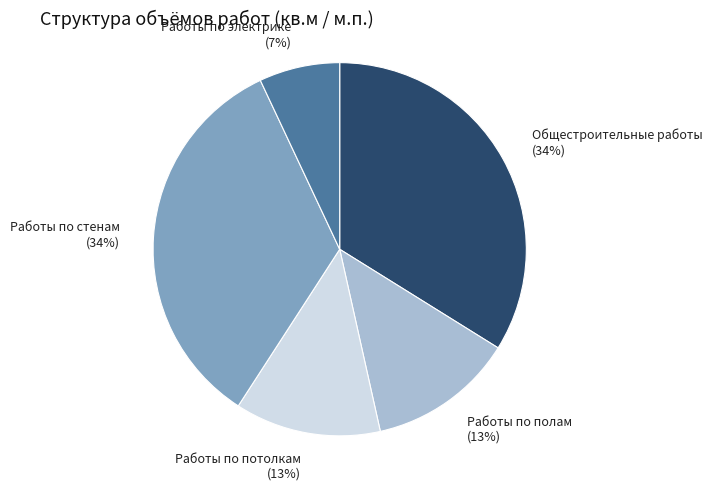

How many segments does this pie chart have?

5